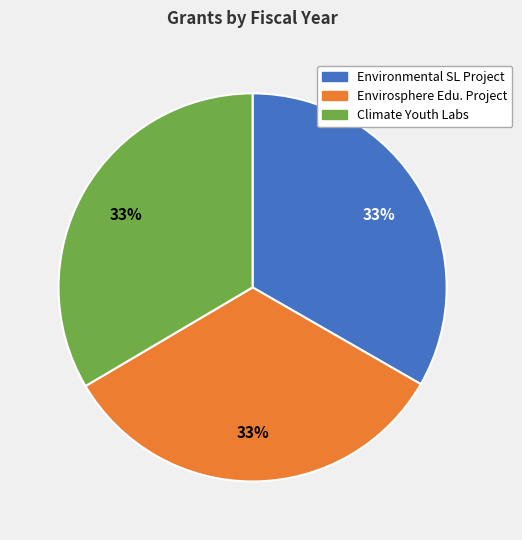

Is it true that Envirosphere Edu. Project is 20% of the pie?

False